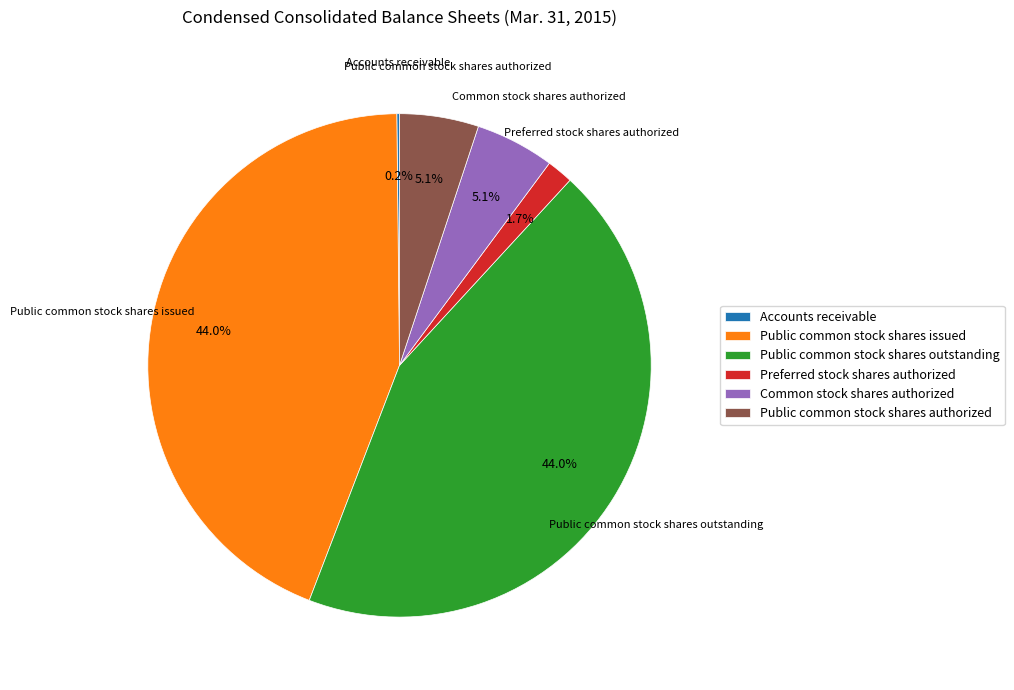

To the nearest percent, what percentage of the pie is Public common stock shares issued?

44%